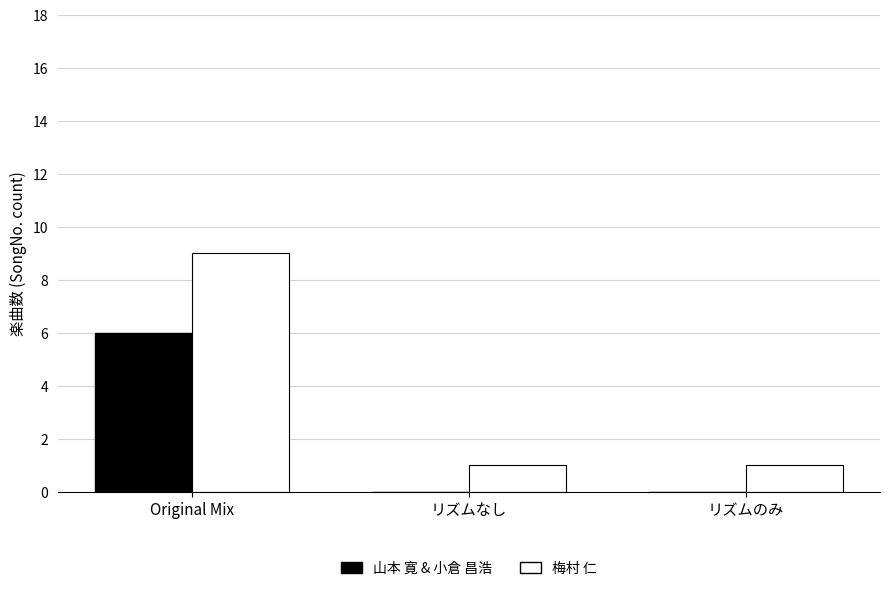

True or false: 山本 寛 & 小倉 昌浩 has a value of 2 at リズムのみ.

False